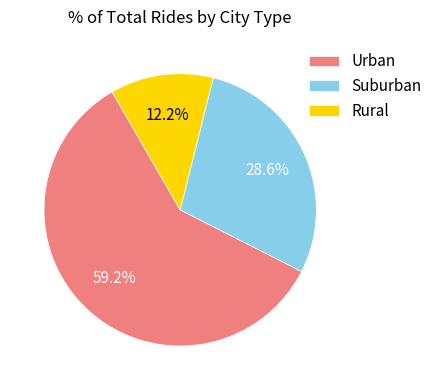

Which category accounts for the majority?

Urban